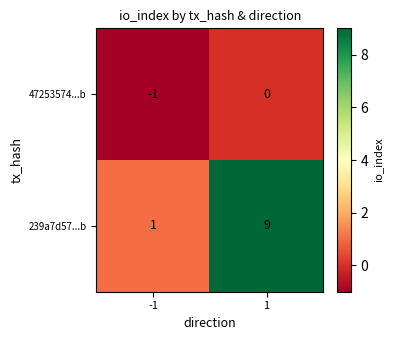

List the series in order of their peak value, highest first.

239a7d57...b, 47253574...b